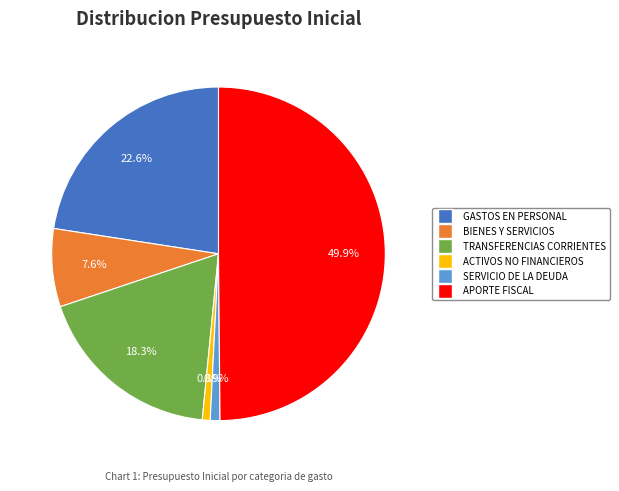

To the nearest percent, what portion does APORTE FISCAL represent?

50%